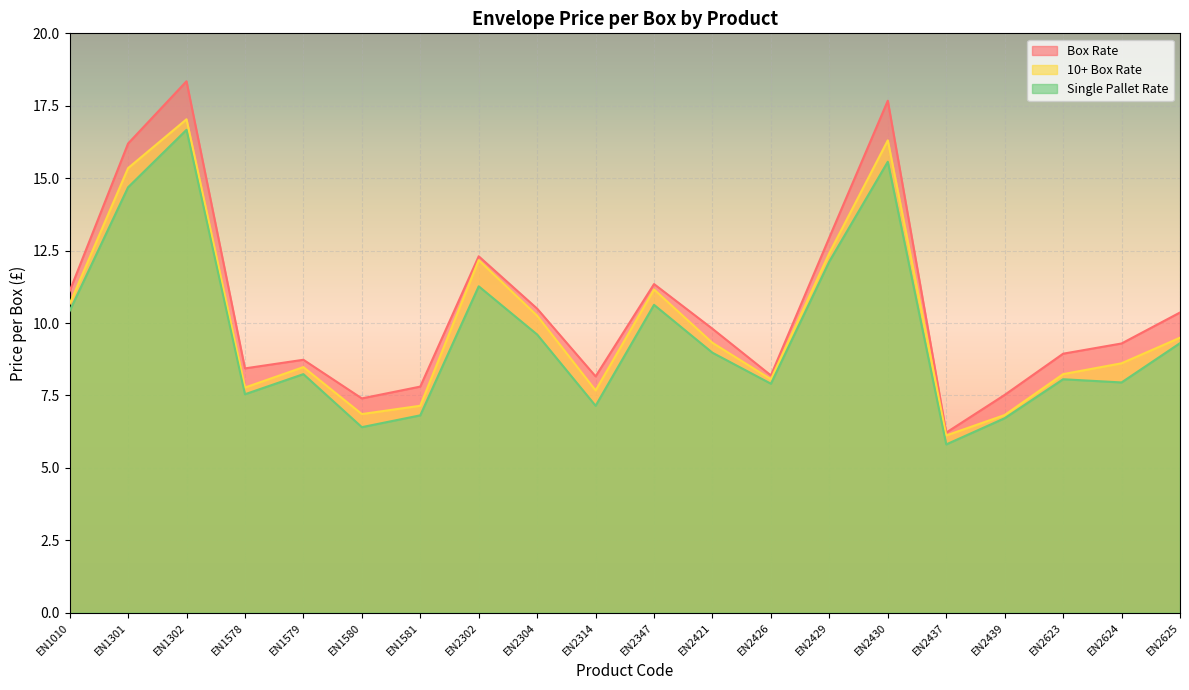

What is the difference between the maximum and minimum values in the Box Rate series?

12.1